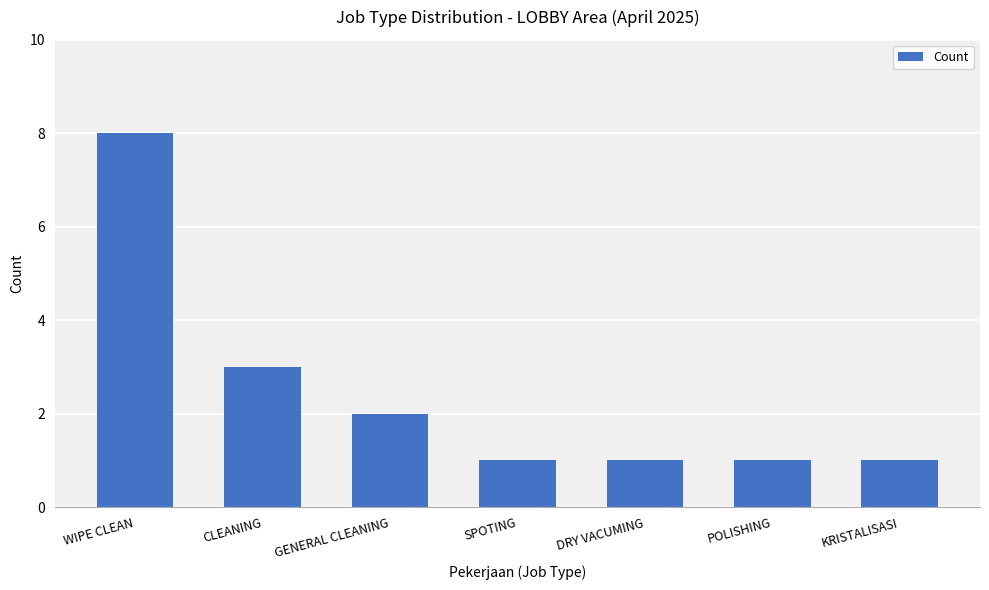

What position from the left is POLISHING?

6